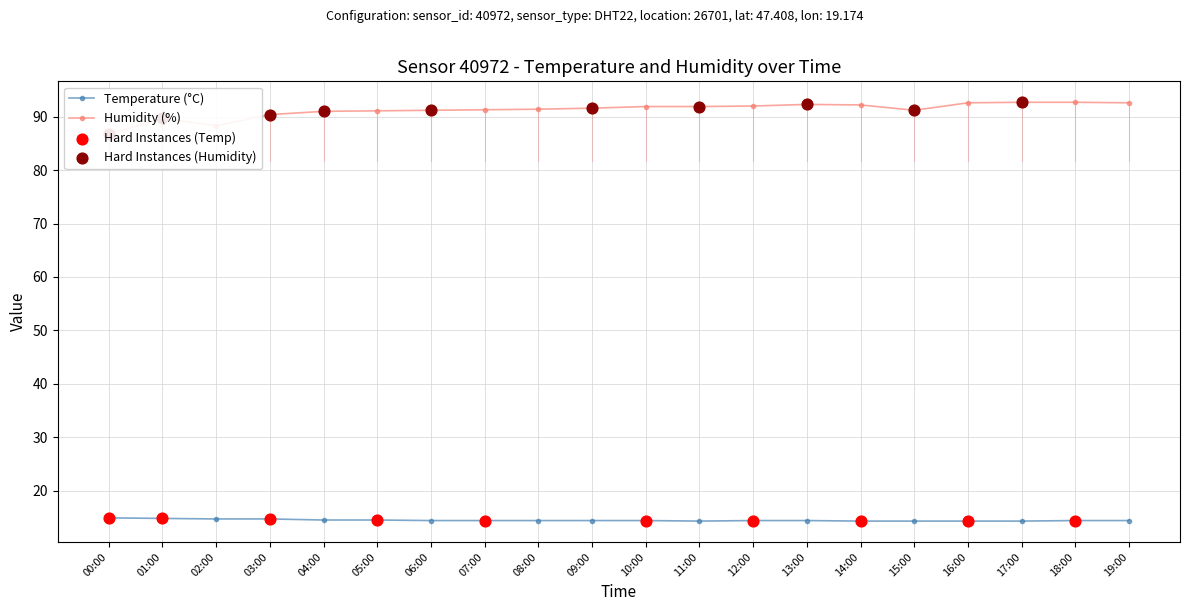

What is the total value across all series at 11:00?

106.2